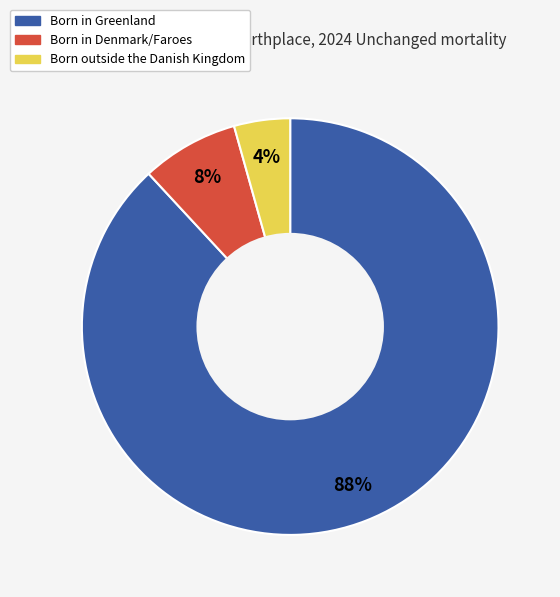

Which category has the biggest portion of the pie?

Born in Greenland